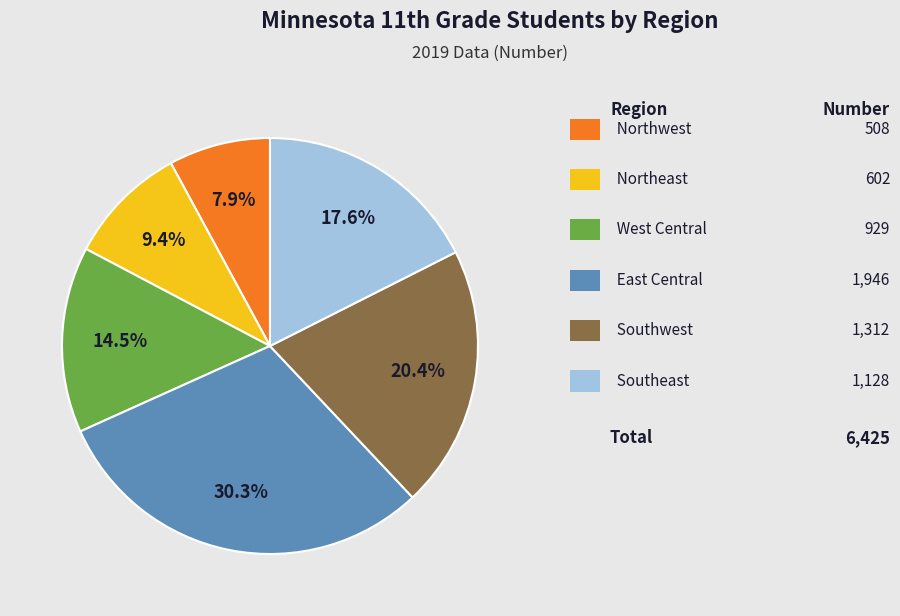

Is there a majority slice in this chart?

No